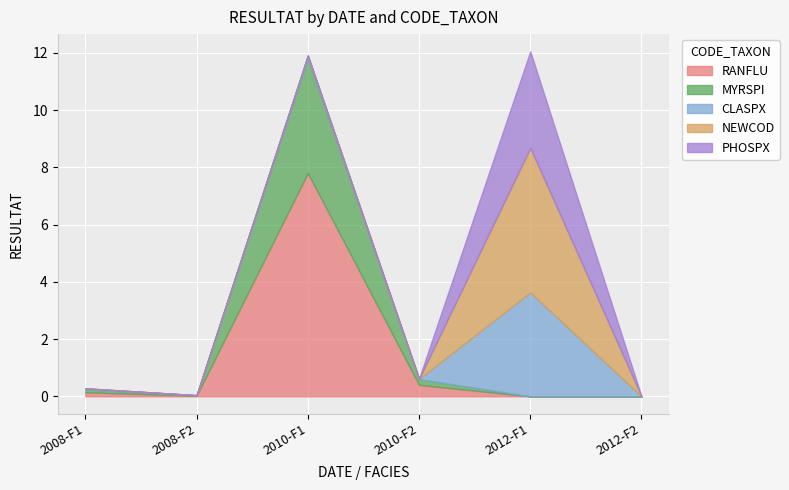

At which label does RANFLU reach its peak?

2010-F1